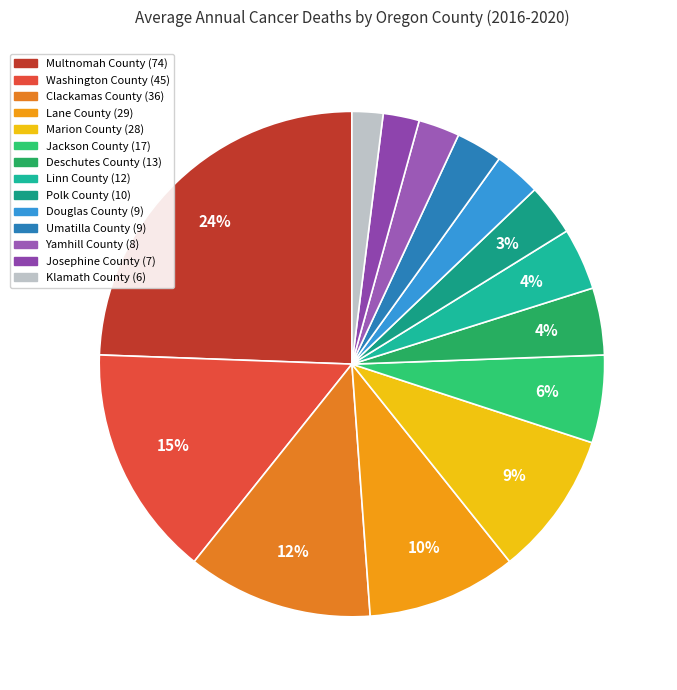

Which slice is the smallest?

Klamath County